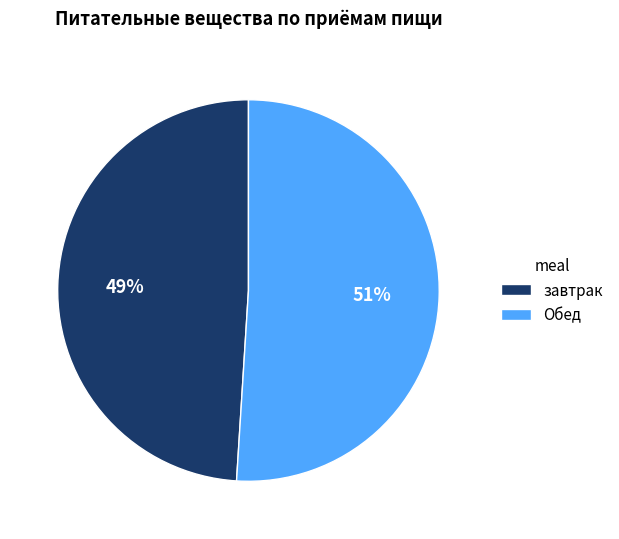

Is it true that Обед is 51% of the pie?

True